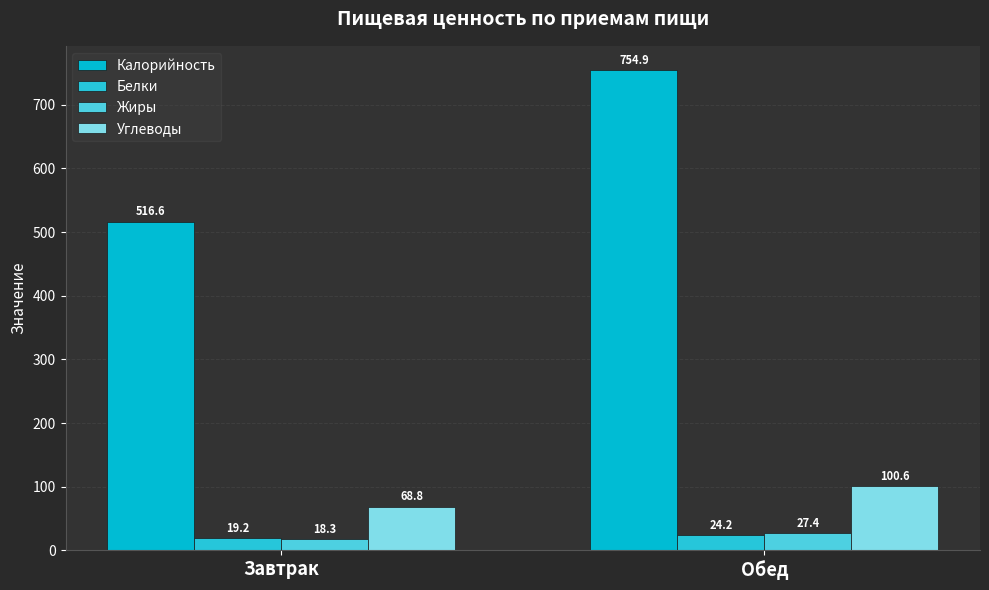

Are the bars horizontal?

No